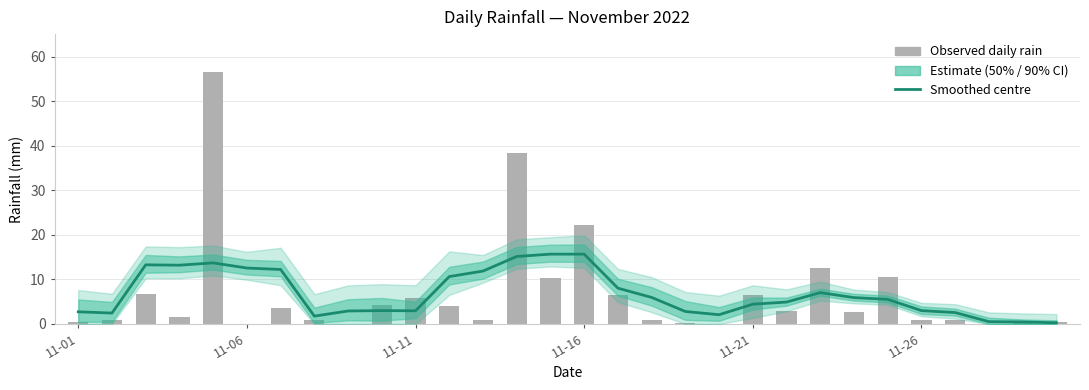

What is the minimum value for Smoothed estimate?

0.3